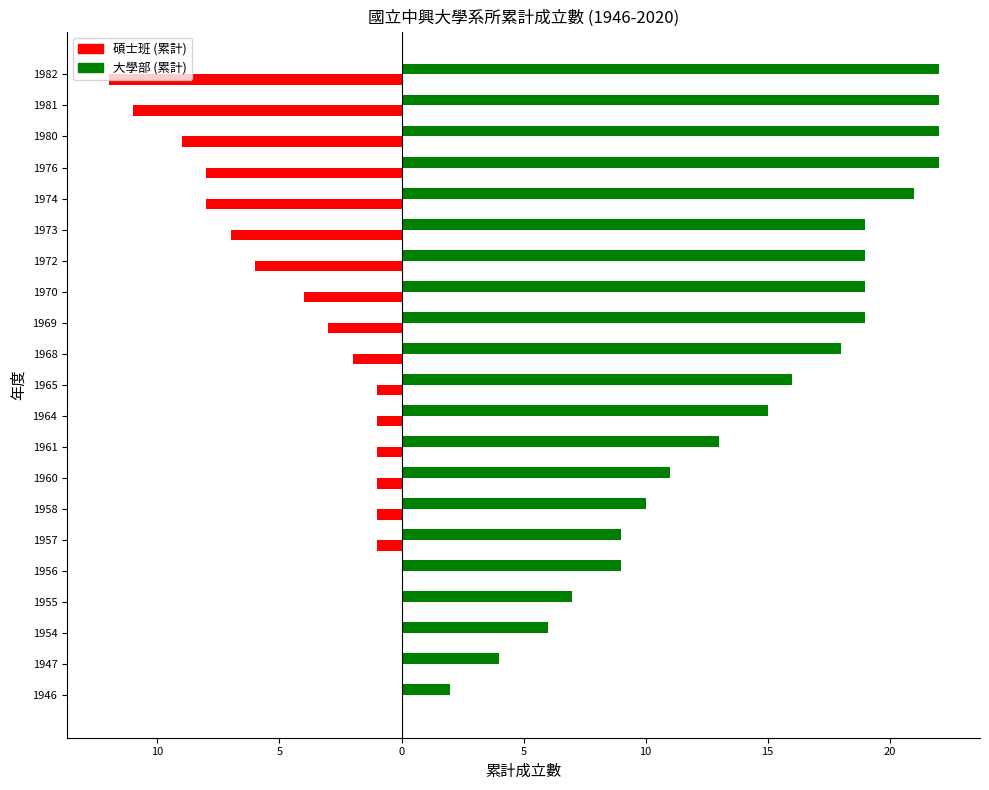

What are all the series names shown in the legend?

碩士班 (累計), 大學部 (累計)